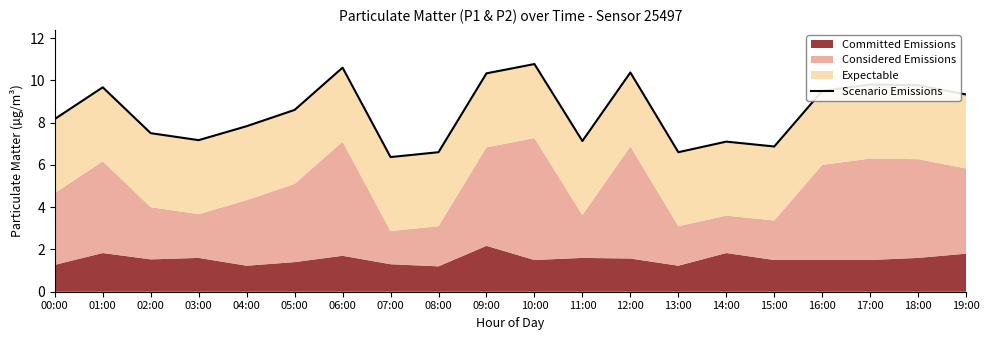

What position from the right is 12:00?

8